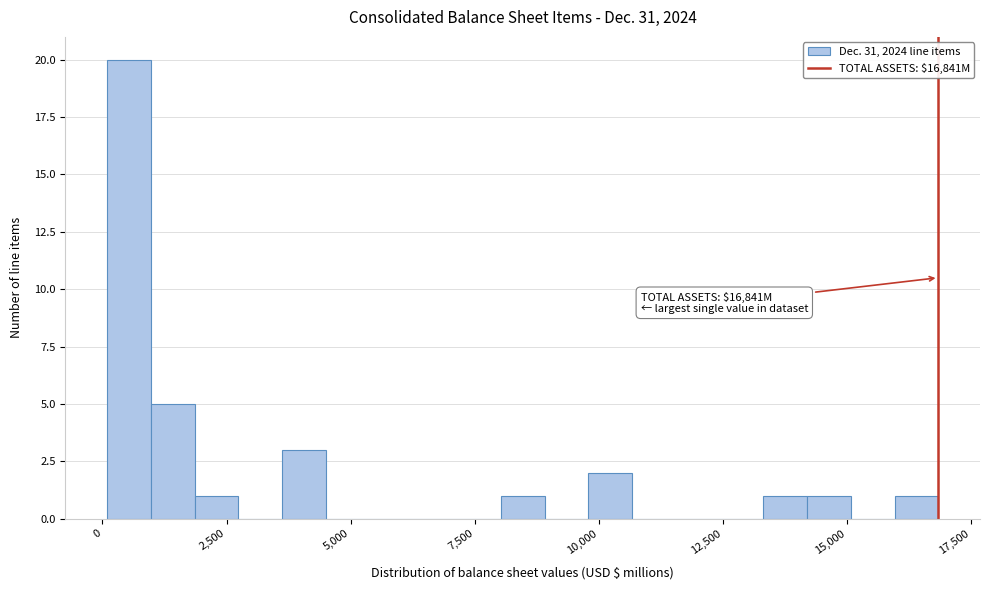

Read against the x-axis, roughly where is the centre of the tallest bar?

500